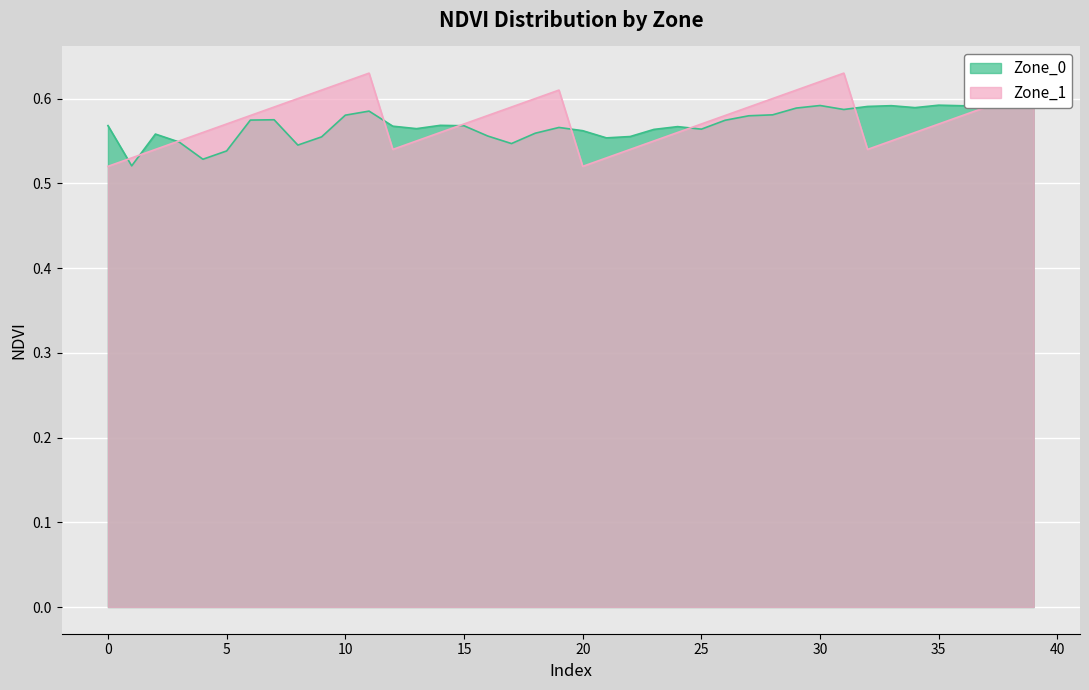

Which series has the largest total across all categories?

Zone_1